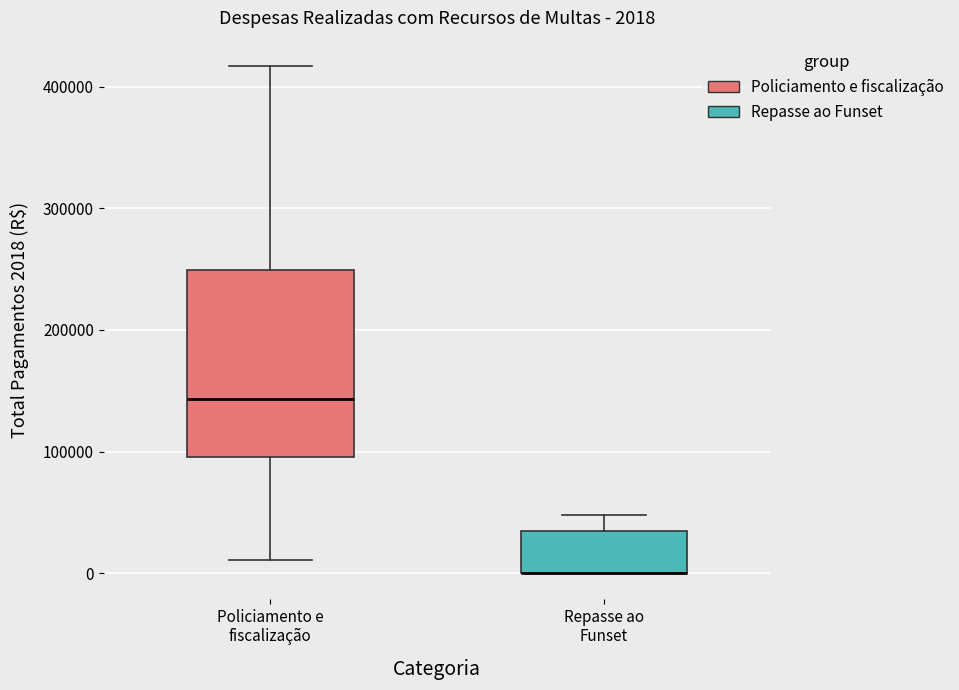

Comparing the boxes themselves (not the whiskers), which one is the tallest?

Policiamento e fiscalização